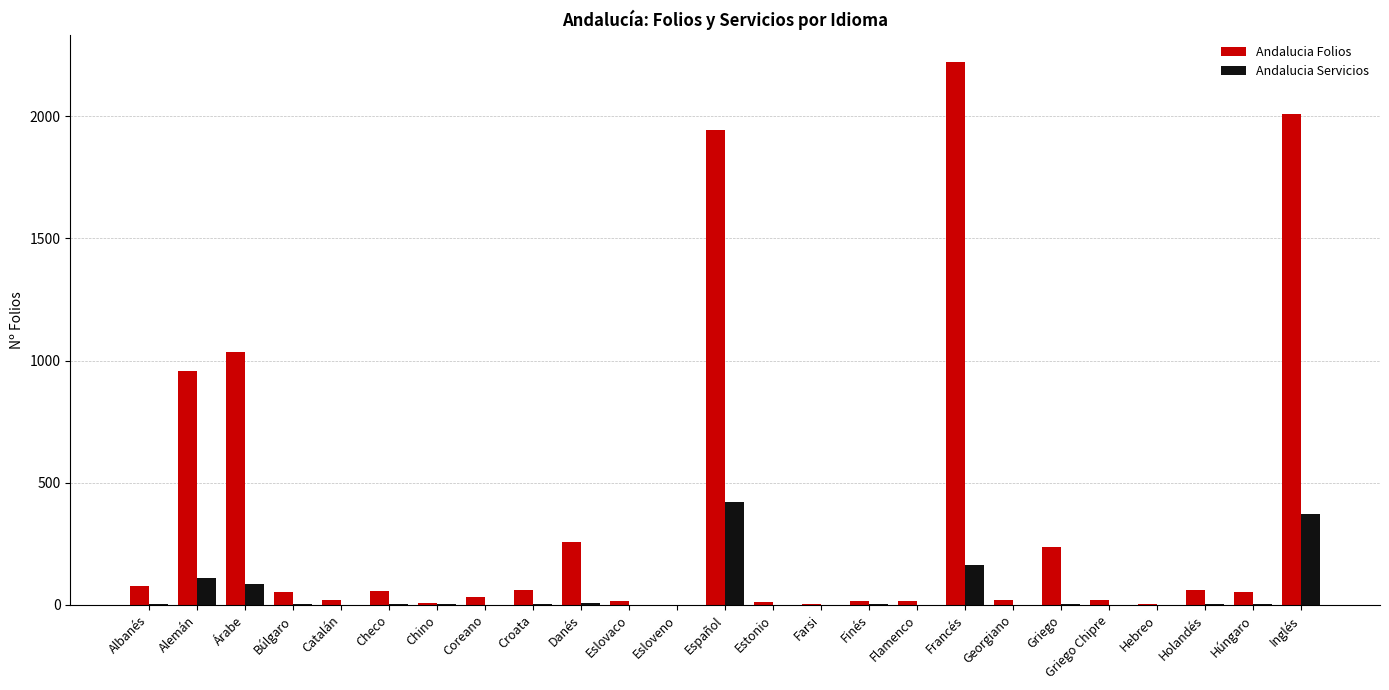

Is it true that Andalucia Folios equals 14.0 at Finés?

True